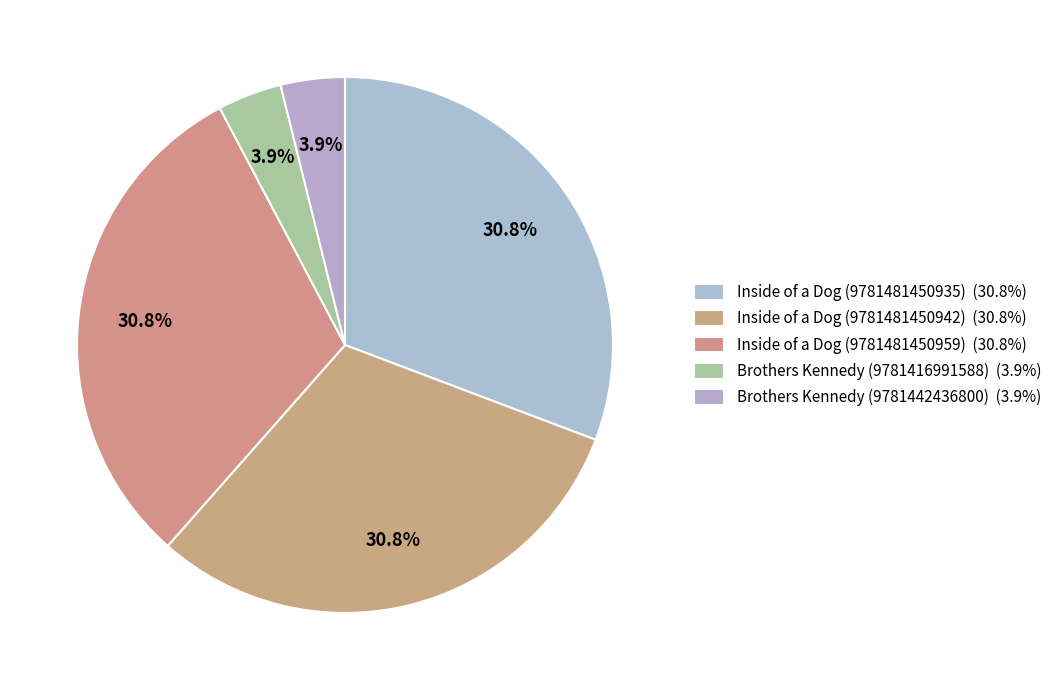

Is there a majority slice in this chart?

No